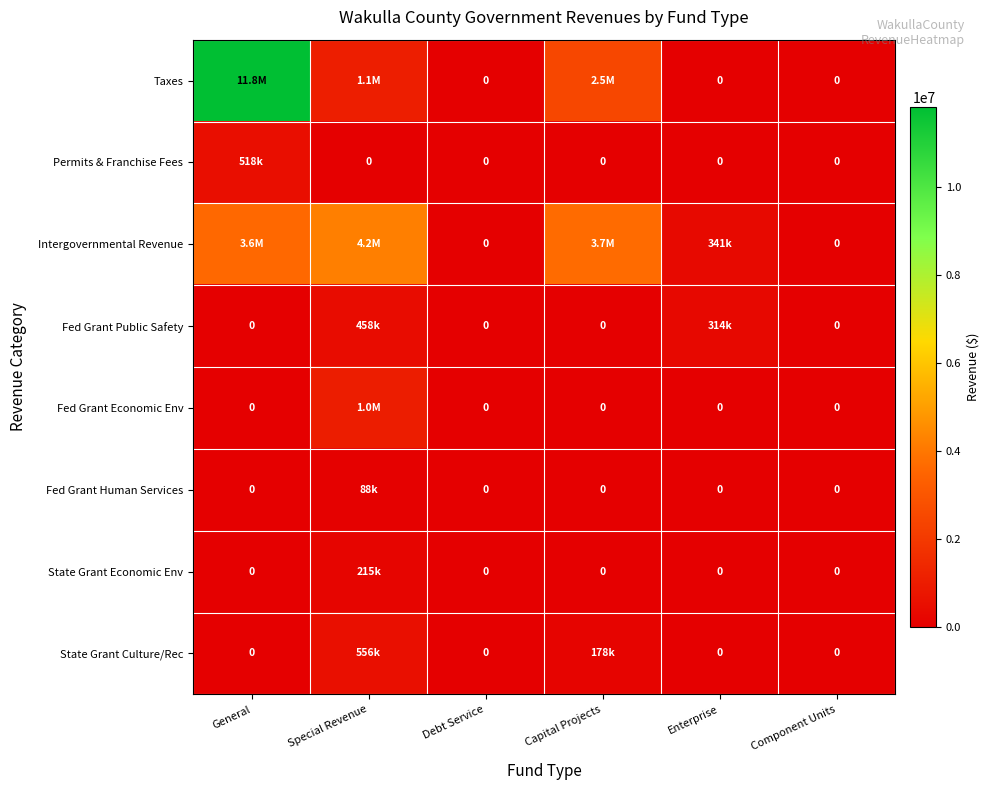

Is the value of Taxes at General greater than the value of Intergovernmental Revenue at Component Units?

Yes